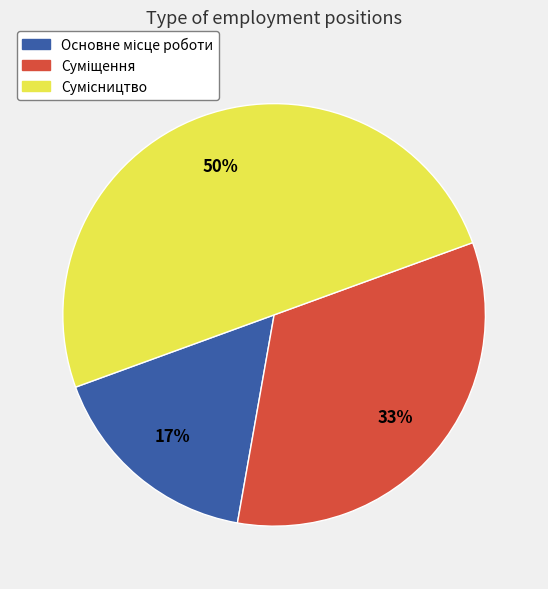

To the nearest percent, what is the difference between the largest and smallest slice percentages?

33%